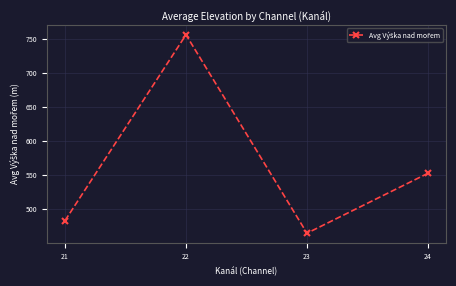

Reading left to right, what are all the values shown in this chart?

483.4	756.6	464.9	553.0